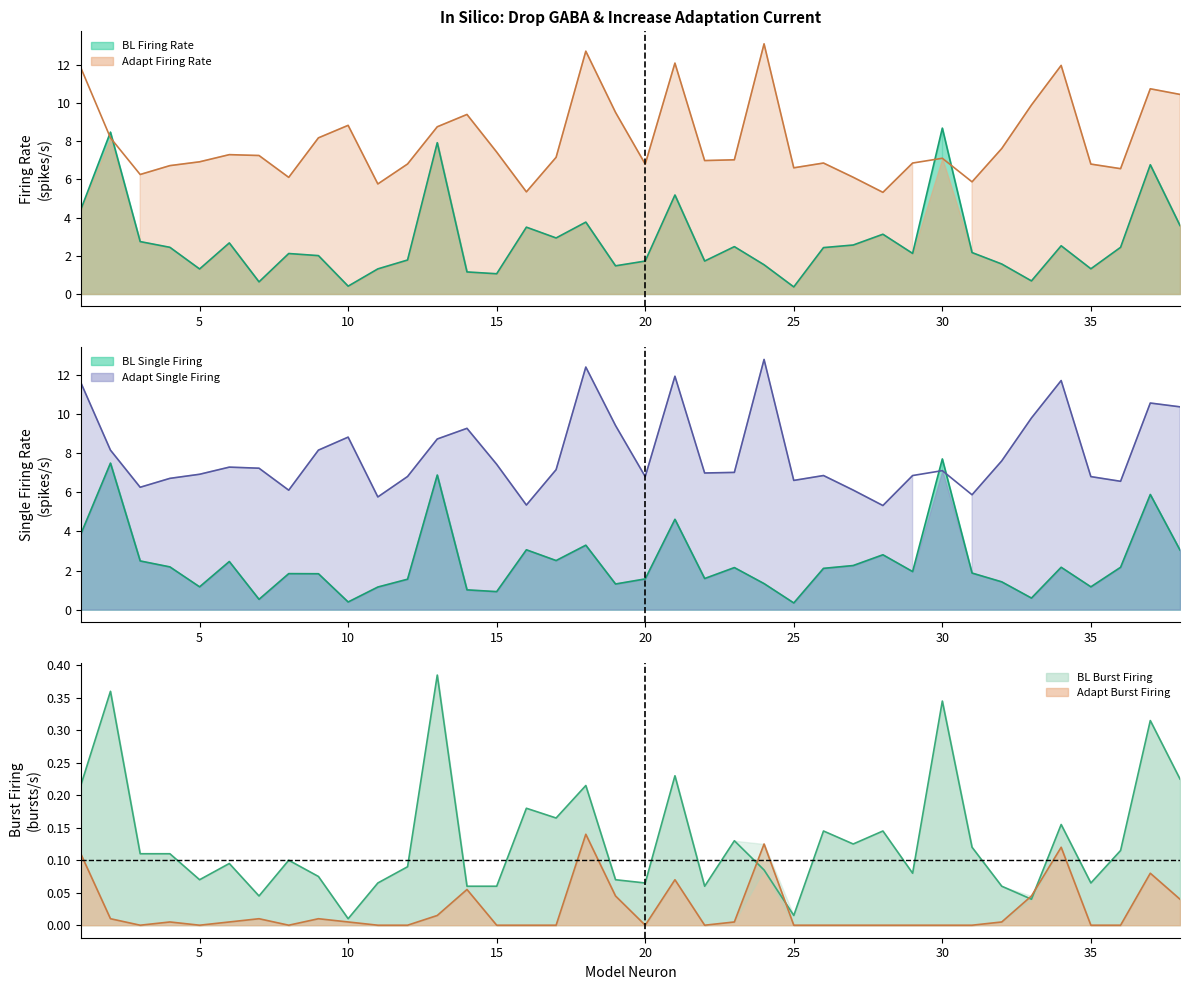

Reading right to left, transcribe all the data shown in this chart.

BL Firing Rate (spikes/s): 3.6	6.8	2.4	1.3	2.5	0.7	1.6	2.2	8.7	2.1	3.1	2.6	2.4	0.4	1.5	2.5	1.7	5.2	1.7	1.5	3.8	2.9	3.5	1.1	1.2	7.9	1.8	1.3	0.4	2.0	2.1	0.6	2.7	1.3	2.4	2.7	8.5	4.4
Adapt Firing Rate (spikes/s): 10.5	10.8	6.6	6.8	12.0	9.9	7.6	5.9	7.1	6.9	5.3	6.1	6.9	6.6	13.1	7.0	7.0	12.1	6.8	9.5	12.7	7.2	5.3	7.4	9.4	8.8	6.8	5.8	8.8	8.2	6.1	7.3	7.3	6.9	6.7	6.3	8.2	11.9
BL Single Firing (spikes/s): 3.0	5.9	2.2	1.2	2.2	0.6	1.4	1.9	7.7	1.9	2.8	2.3	2.1	0.3	1.3	2.1	1.6	4.6	1.6	1.3	3.3	2.5	3.1	0.9	1.0	6.9	1.6	1.2	0.4	1.8	1.8	0.5	2.5	1.2	2.2	2.5	7.5	3.9
Adapt Single Firing (spikes/s): 10.4	10.6	6.6	6.8	11.7	9.8	7.6	5.9	7.1	6.9	5.3	6.1	6.9	6.6	12.8	7.0	7.0	11.9	6.8	9.4	12.4	7.2	5.3	7.4	9.3	8.7	6.8	5.8	8.8	8.2	6.1	7.2	7.3	6.9	6.7	6.3	8.2	11.6
BL Burst Firing (bursts/s): 0.2	0.3	0.1	0.1	0.2	0.0	0.1	0.1	0.3	0.1	0.1	0.1	0.1	0.0	0.1	0.1	0.1	0.2	0.1	0.1	0.2	0.2	0.2	0.1	0.1	0.4	0.1	0.1	0.0	0.1	0.1	0.0	0.1	0.1	0.1	0.1	0.4	0.2
Adapt Burst Firing (bursts/s): 0.0	0.1	0.0	0.0	0.1	0.0	0.0	0.0	0.0	0.0	0.0	0.0	0.0	0.0	0.1	0.0	0.0	0.1	0.0	0.0	0.1	0.0	0.0	0.0	0.1	0.0	0.0	0.0	0.0	0.0	0.0	0.0	0.0	0.0	0.0	0.0	0.0	0.1